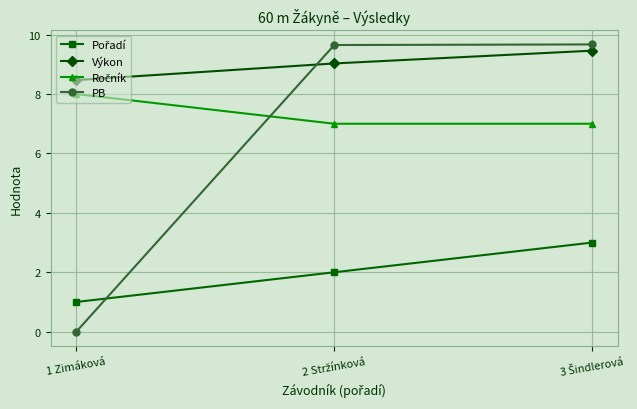

At which label is PB closest to 4?

1 Zimáková